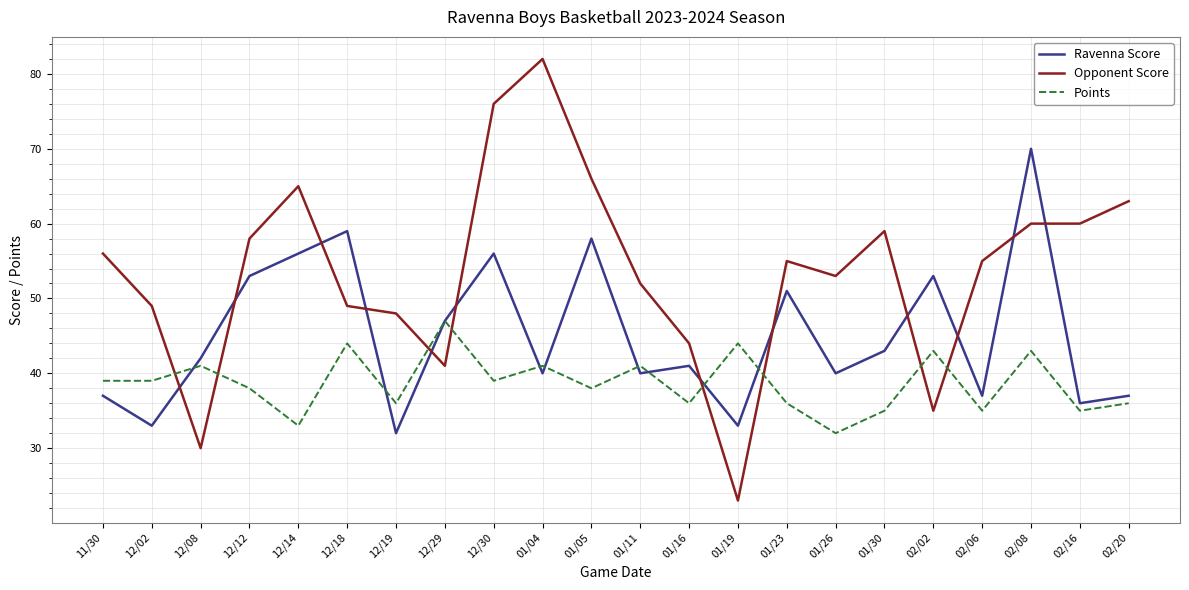

What are all the series names shown in the legend?

Ravenna Score, Opponent Score, Points